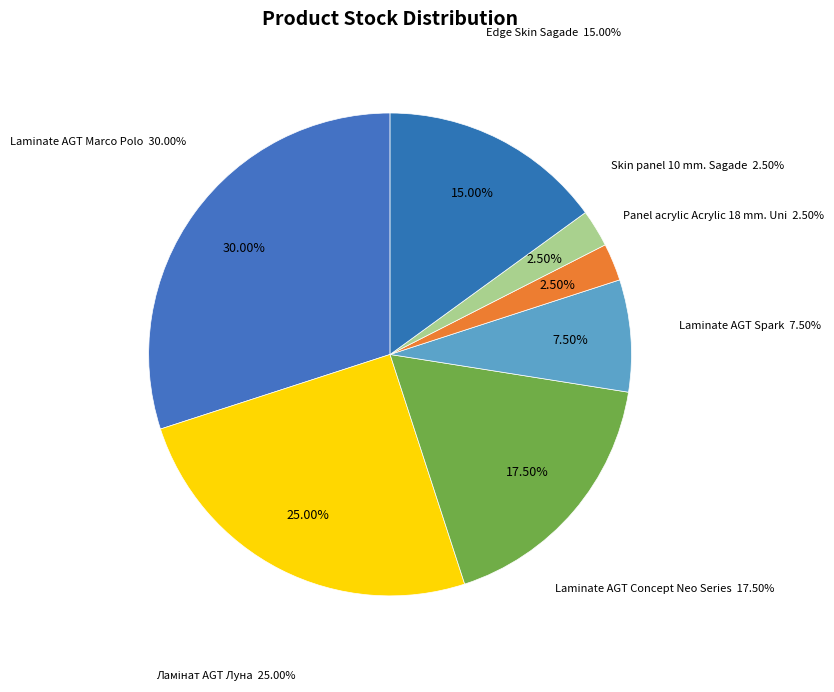

True or false: Laminate AGT Spark accounts for 8% of the total.

True